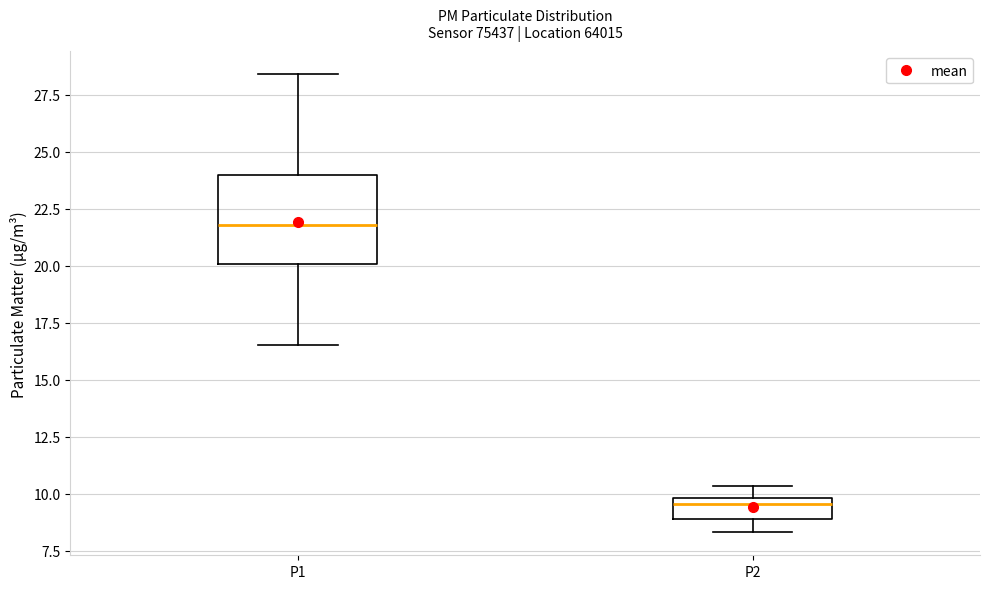

Comparing the boxes themselves (not the whiskers), which one is the tallest?

P1